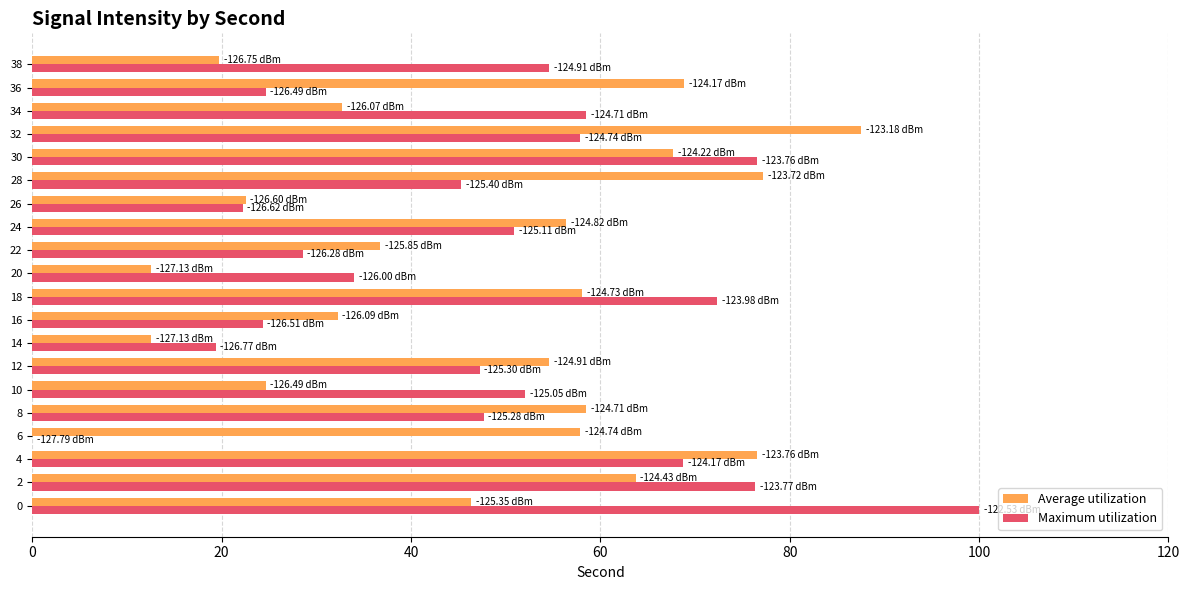

Between 6 and 8, which series saw the biggest shift?

Maximum utilization